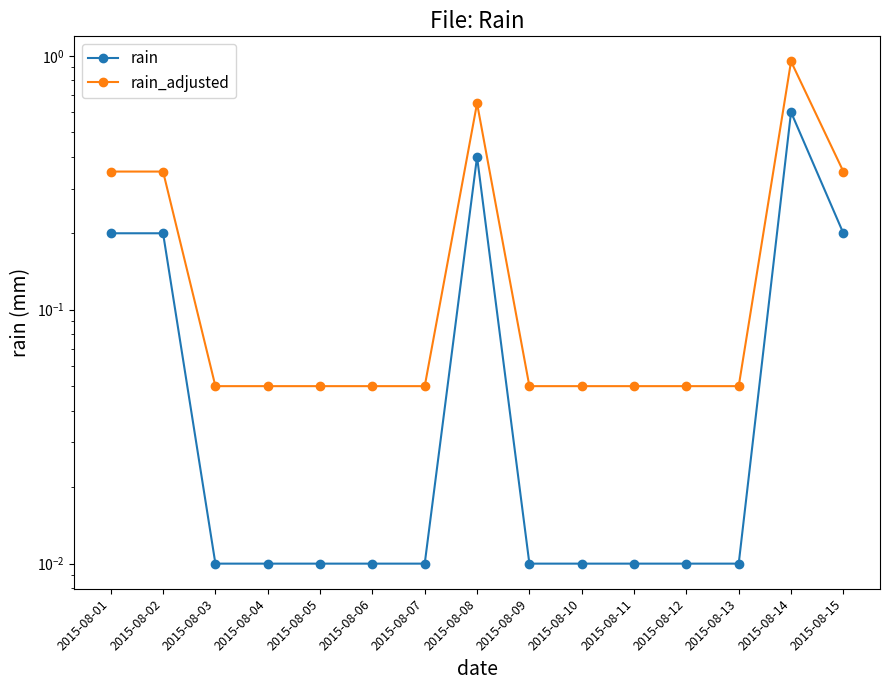

Between 2015-08-08 and 2015-08-10, which is larger?

2015-08-08